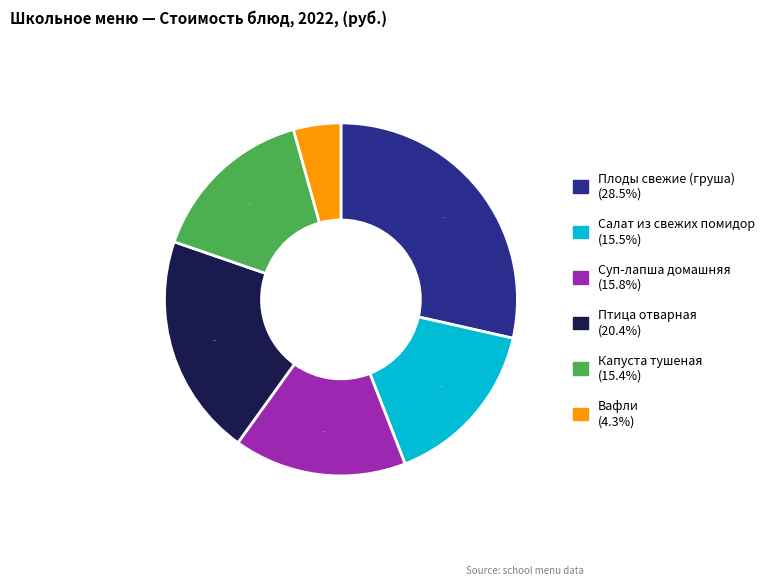

Approximately how many times larger is the value at Салат из свежих помидор compared to Вафли?

3.6